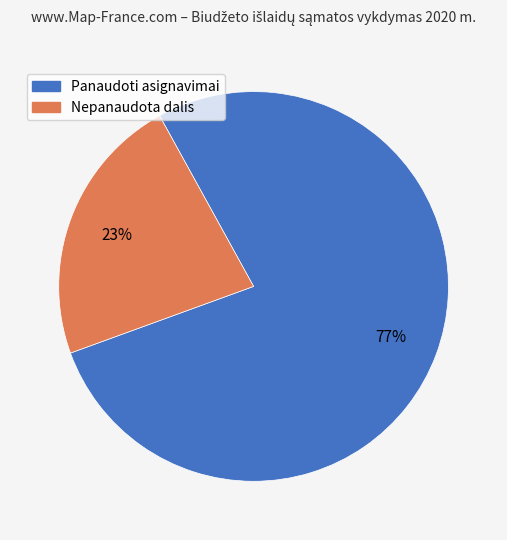

How many segments does this pie chart have?

2